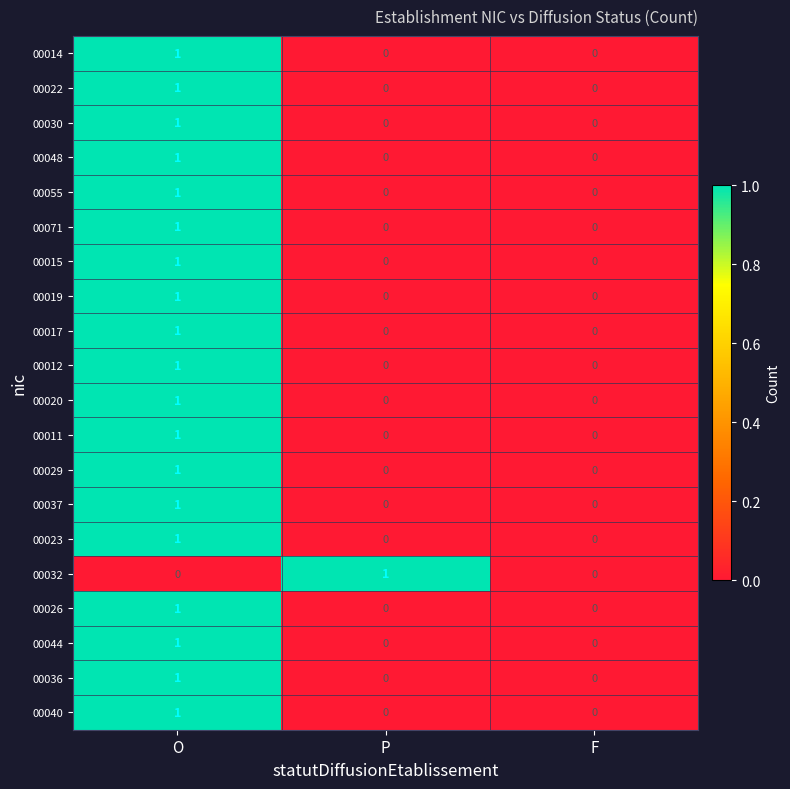

Which series changed the most between P and F?

00032